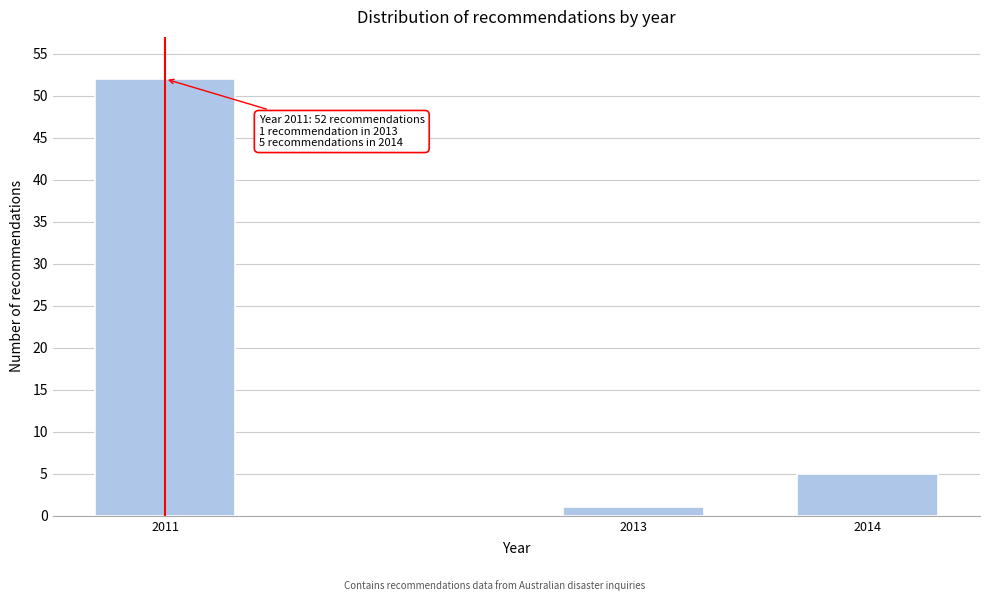

Reading right to left, what are all the values shown in this chart?

2014=5	2013=1	2011=52